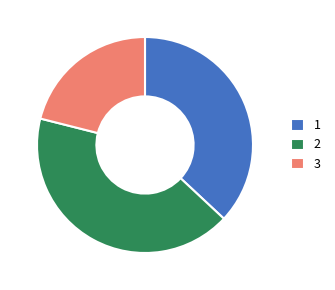

The 3 slice represents 10% of the pie. True or false?

False